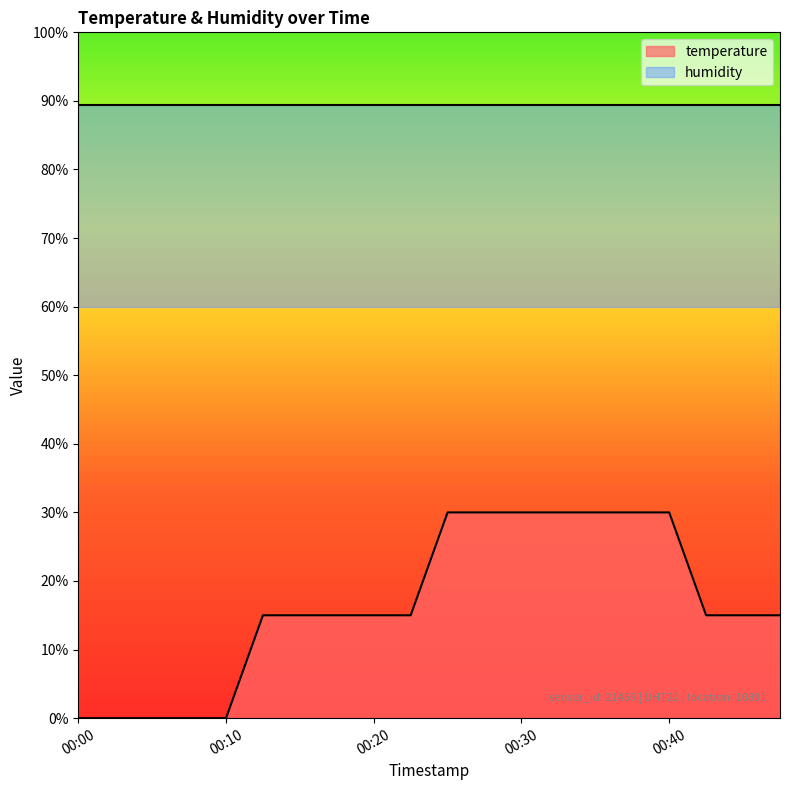

How many values are between 15 and 30?

15